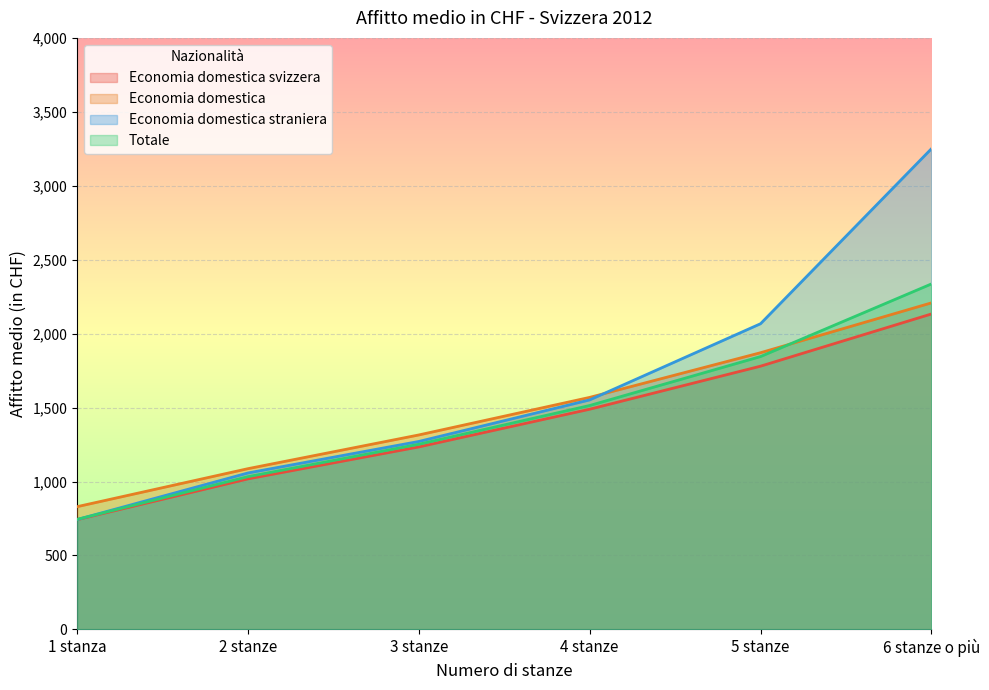

Between 4 stanze and 1 stanza, which is larger?

4 stanze